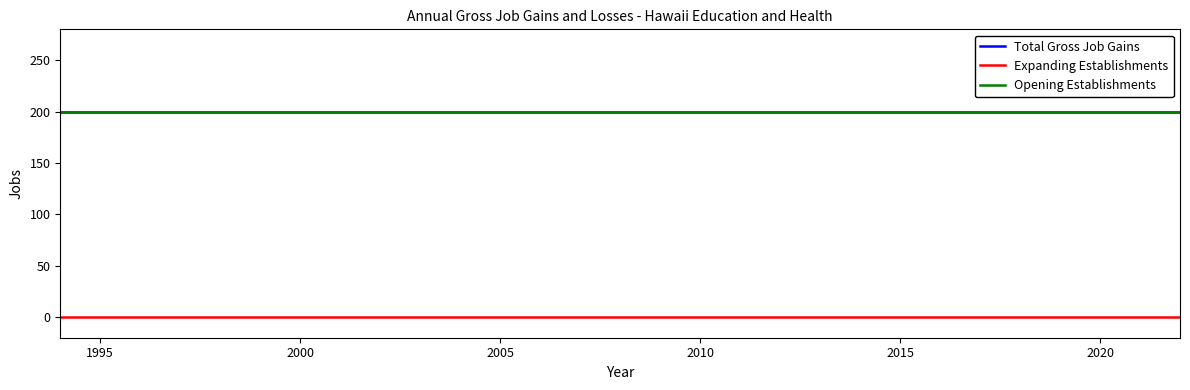

Does the chart display data point markers on the line(s)?

No